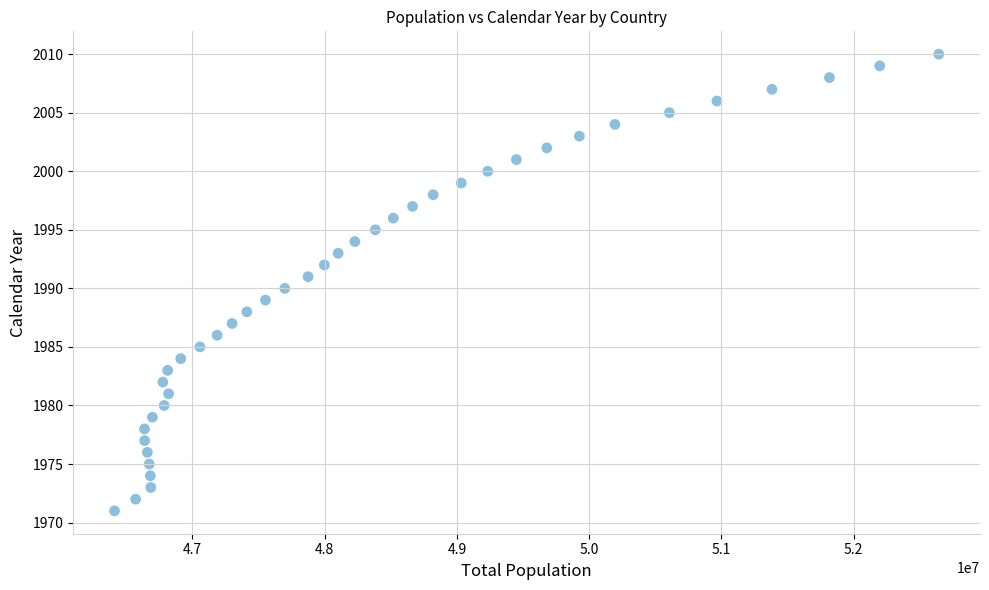

What is the range of Y values (max minus min)?

39